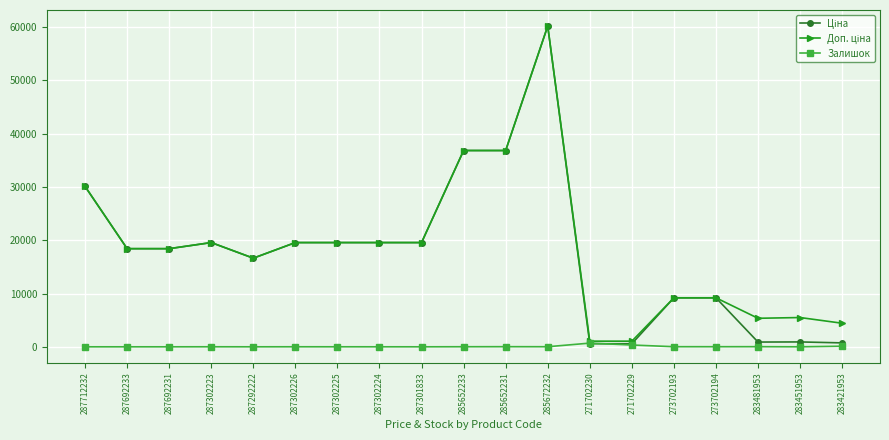

At which category is the sum across all series the highest?

285672232